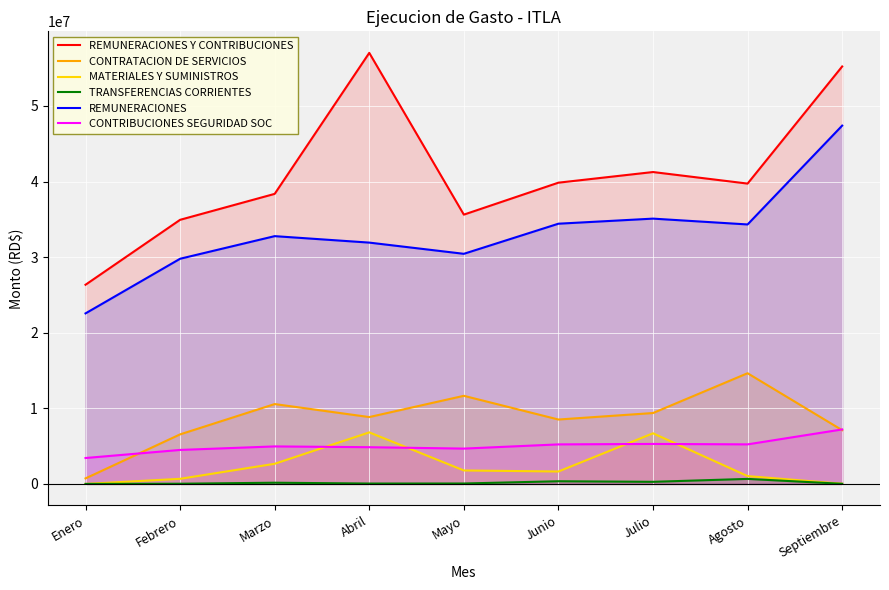

True or false: TRANSFERENCIAS CORRIENTES and REMUNERACIONES intersect in this chart.

False